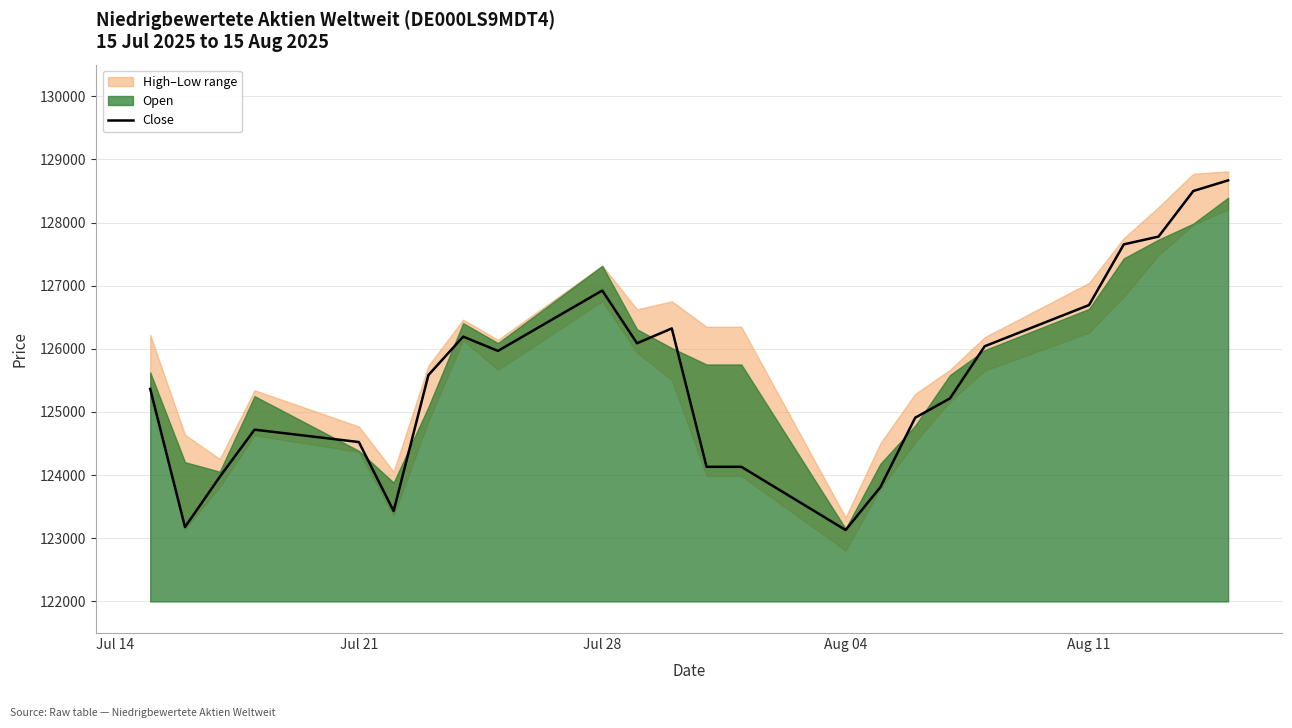

What is the minimum value for Close?

123131